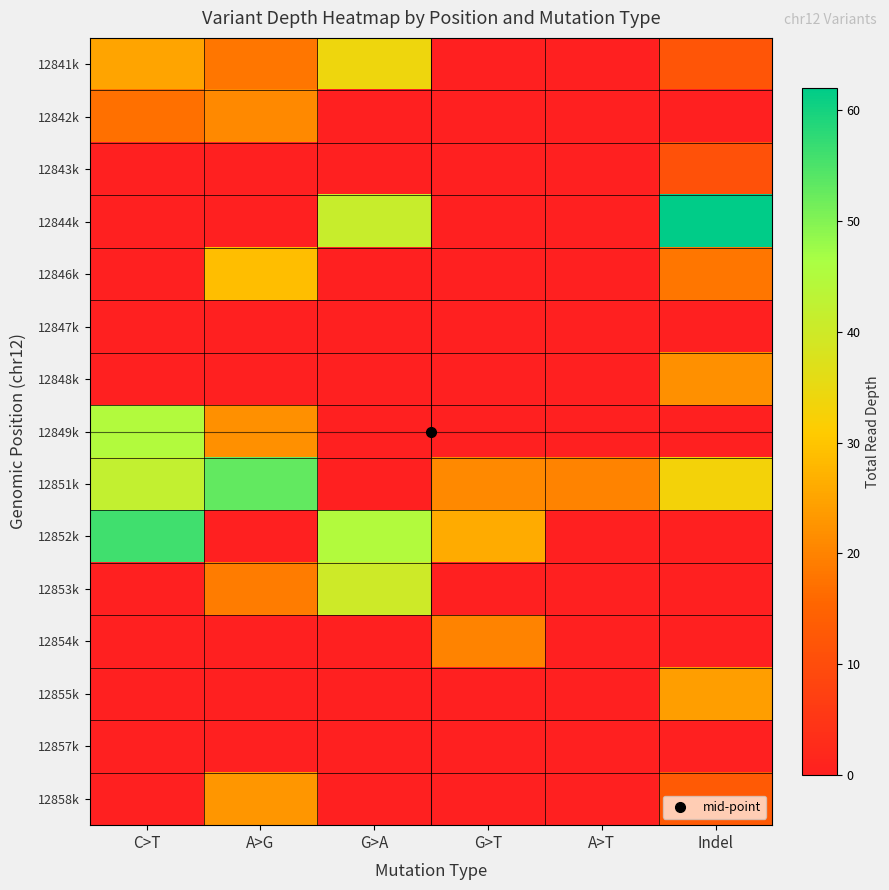

At which category is the sum across all series the highest?

Indel